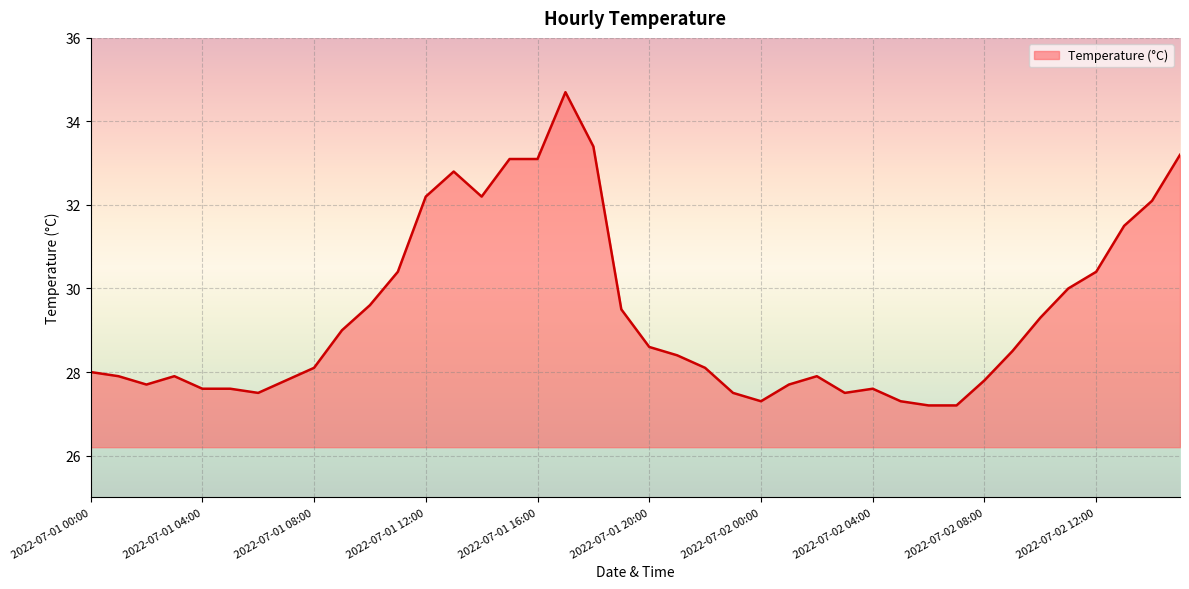

What is the maximum value shown in the chart?

34.7